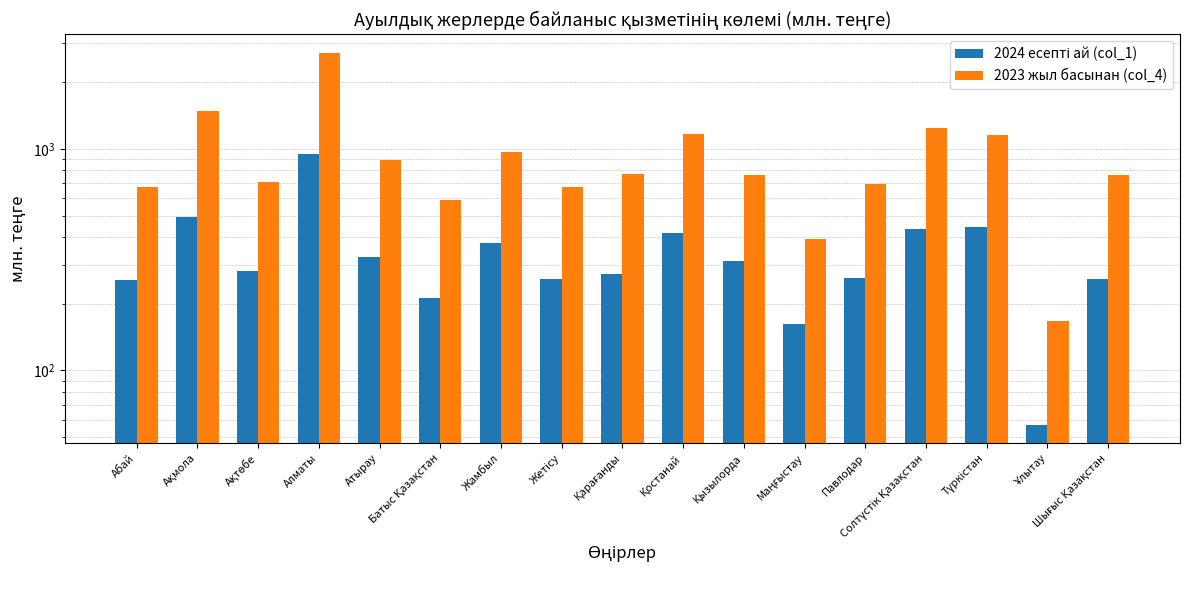

Rank the series by their maximum value, from highest to lowest.

2023 жыл басынан (col_4), 2024 есепті ай (col_1)